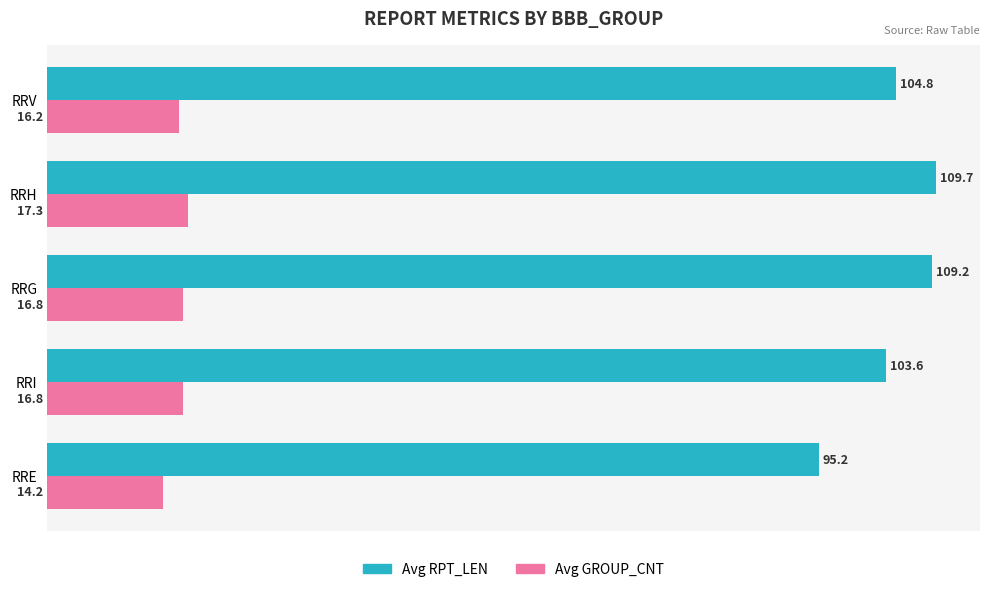

At how many categories does at least one series exceed 52?

5